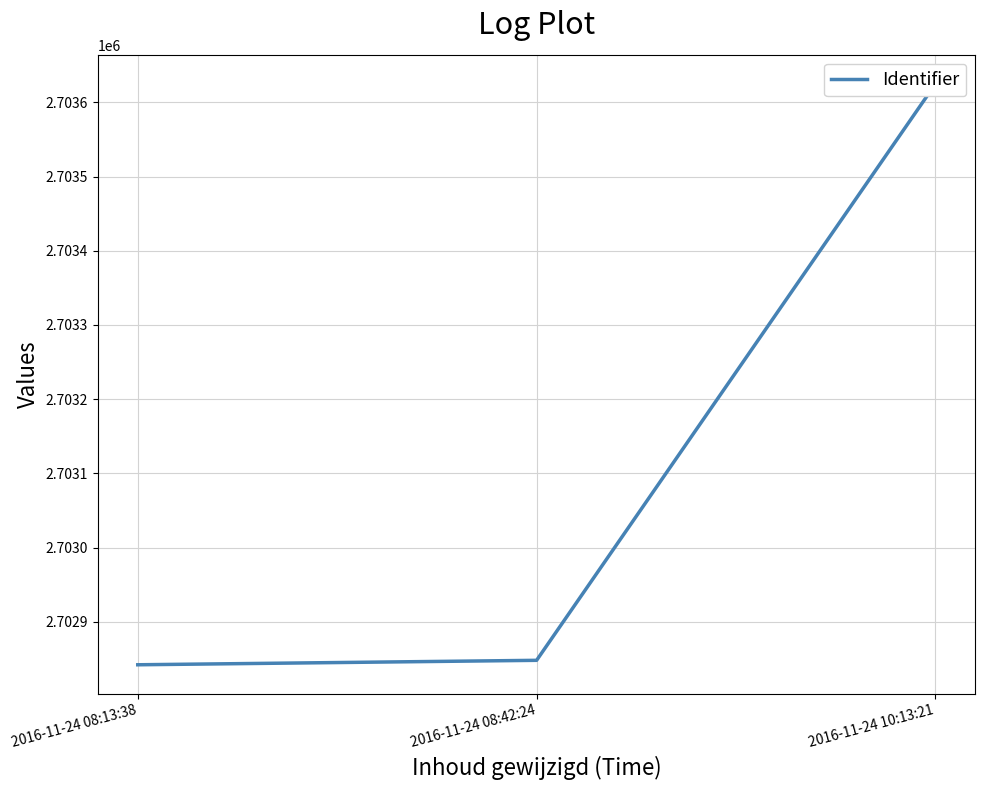

What is the value of the 2nd point from the left?

2702848